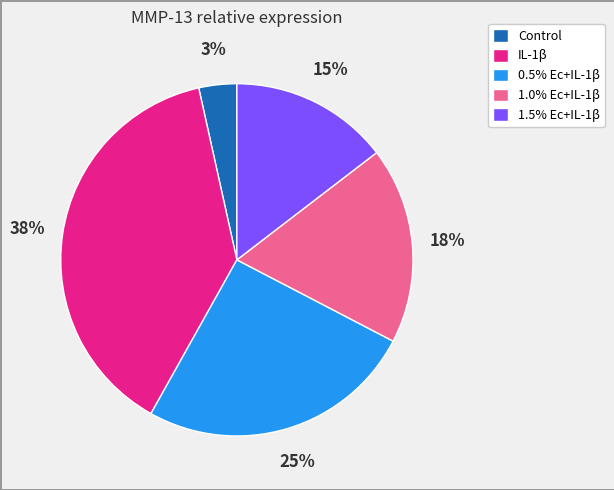

Count the number of slices in the pie.

5